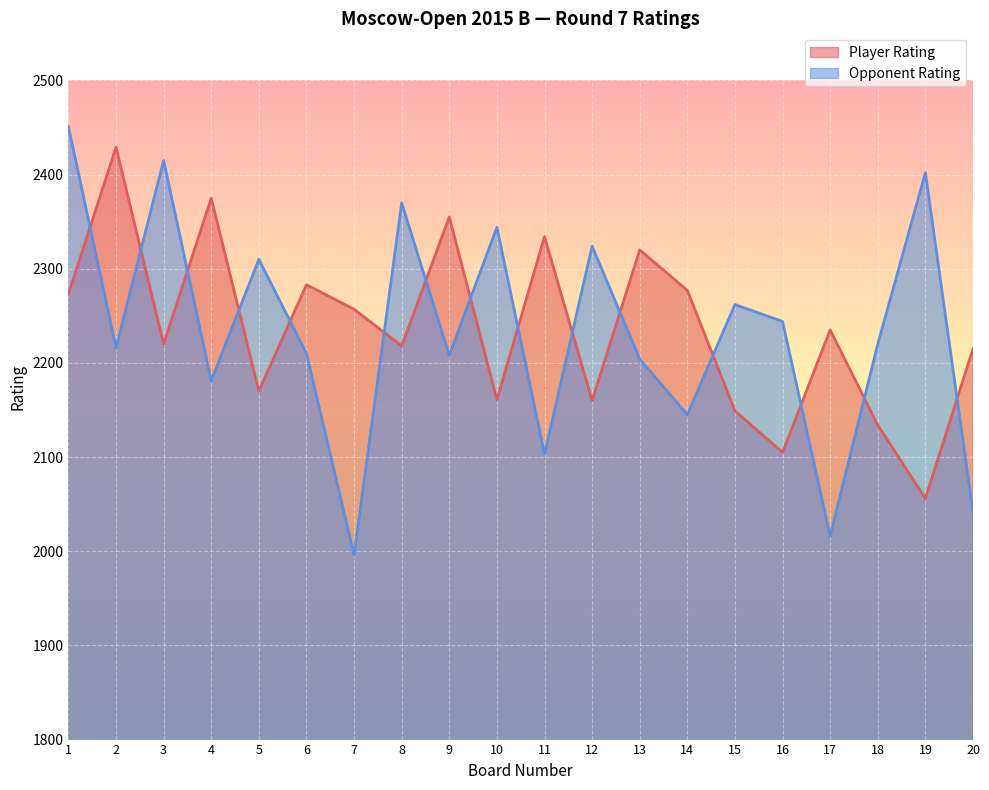

How many lines are shown in the chart?

2